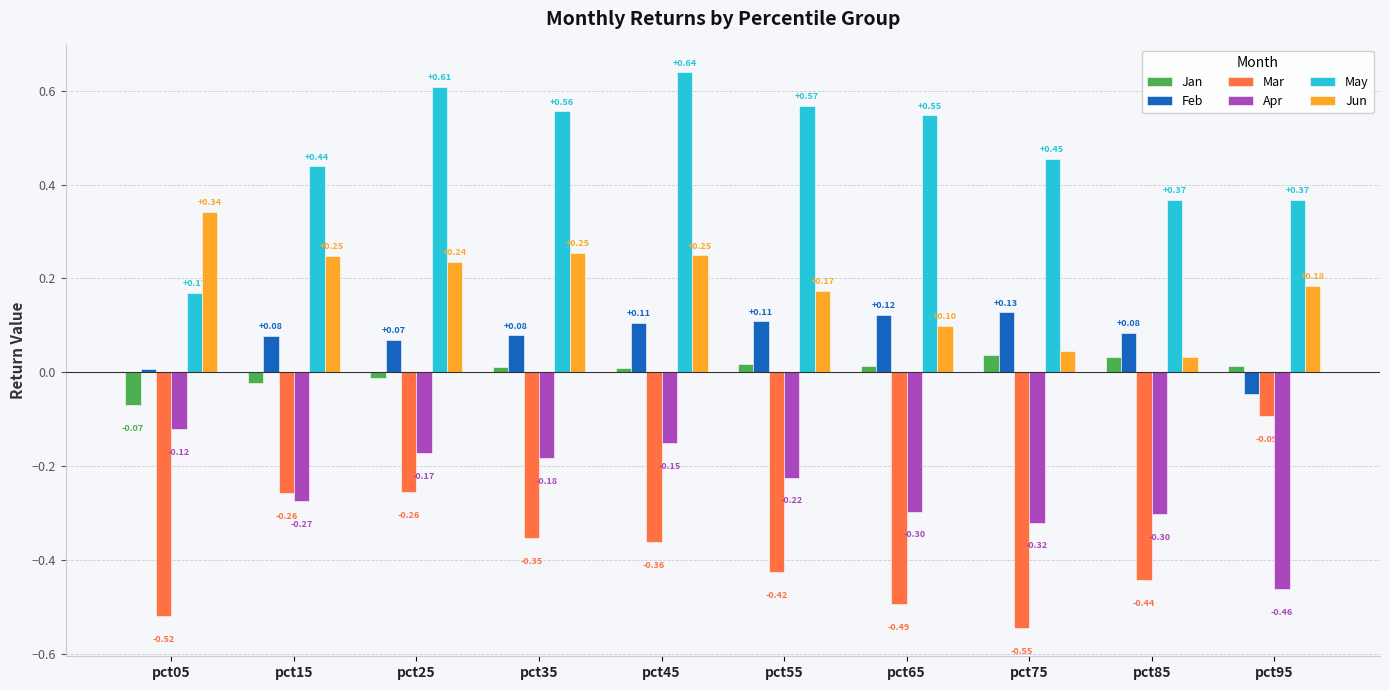

Count the Jun values in the range 0 to 1.

10